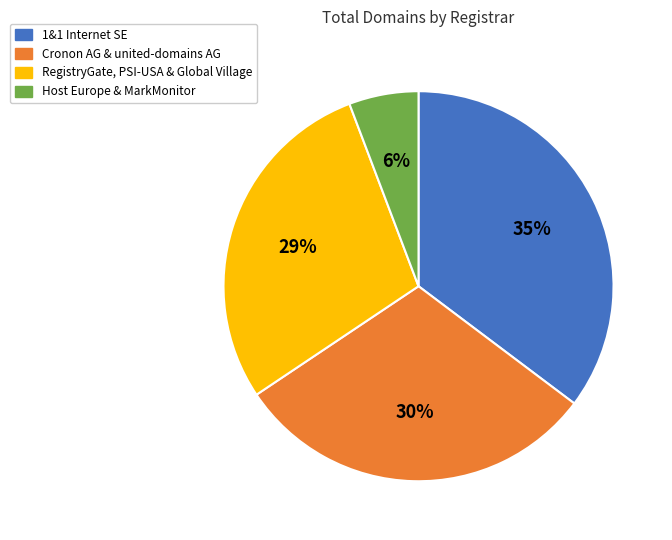

To the nearest percent, what is the average slice percentage?

25%